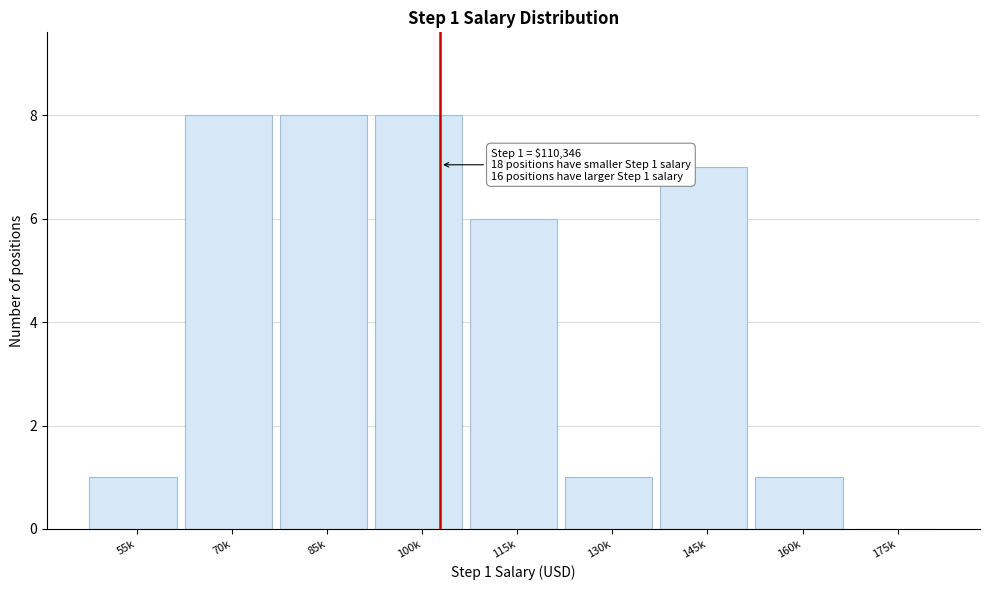

Reading left to right, what are all the values shown in this chart?

55k=1	70k=8	85k=8	100k=8	115k=6	130k=1	145k=7	160k=1	175k=0